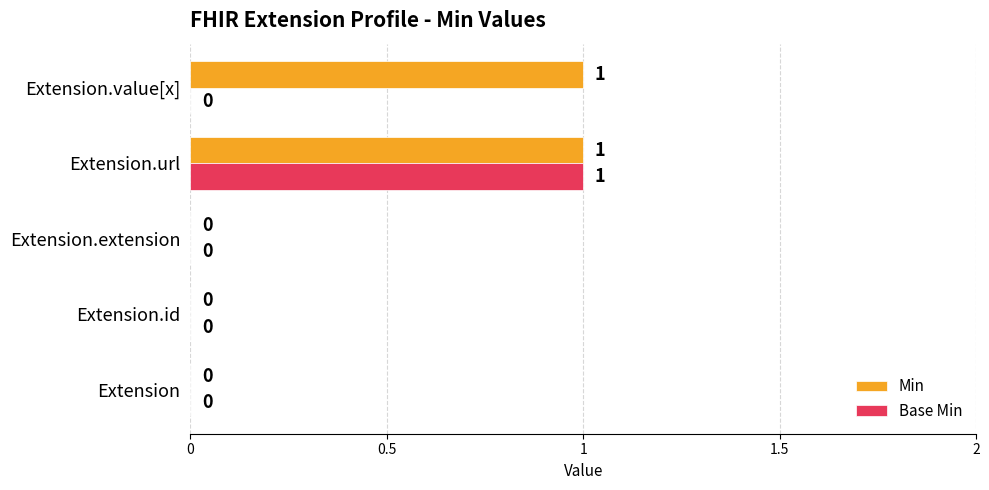

Between Extension.extension and Extension.value[x], which series saw the biggest shift?

Min